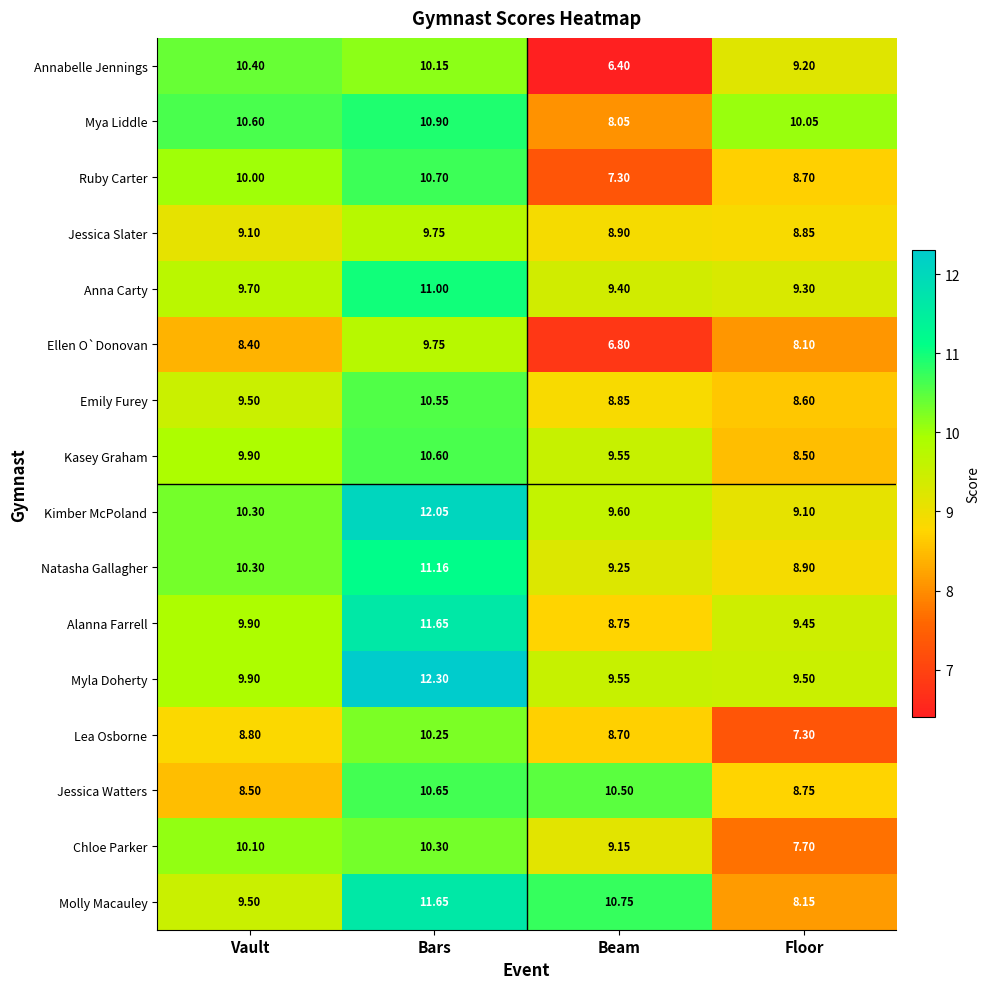

Where is Emily Furey nearest to the value 9?

Beam